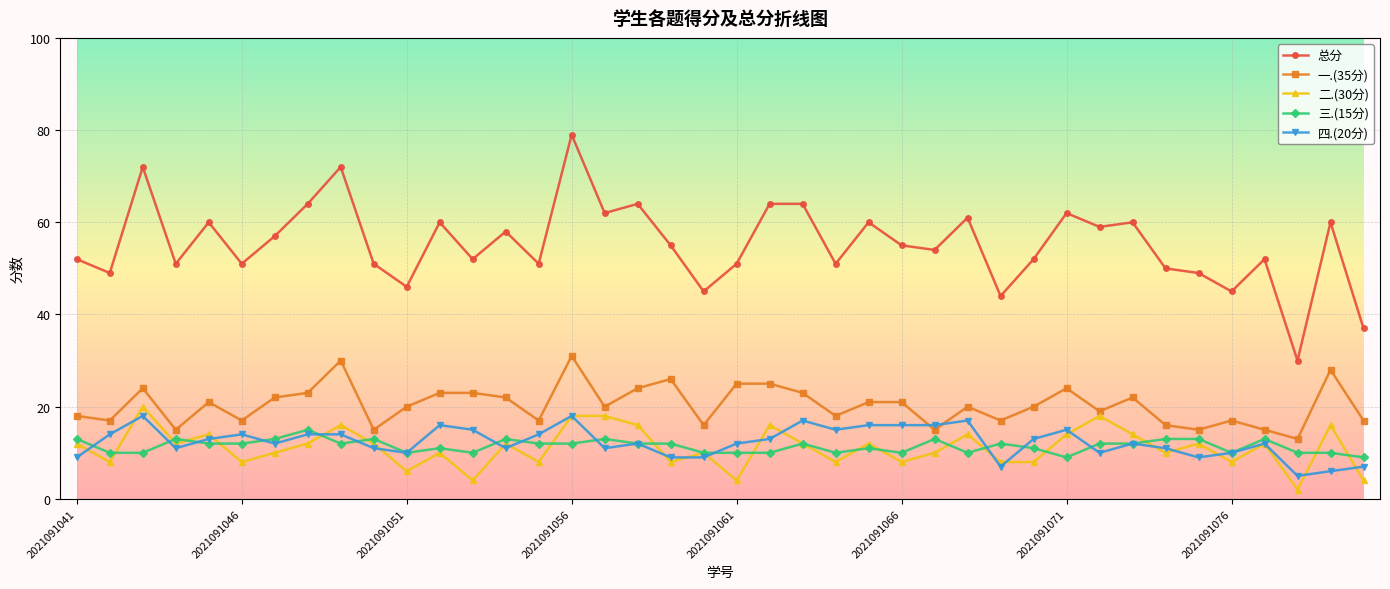

What is the difference between the maximum and minimum values in the 二.(30分) series?

18